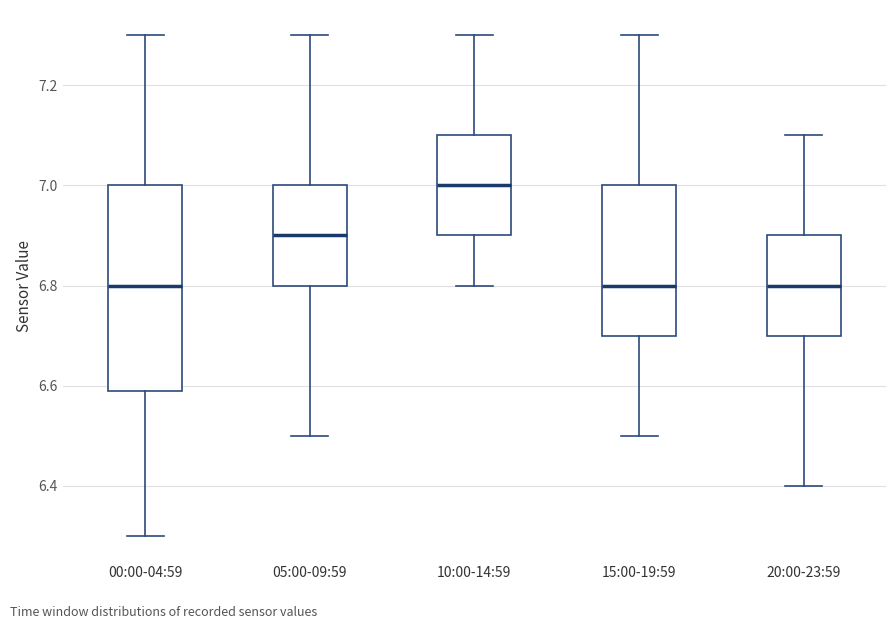

Where is the lower edge of the box for 20:00-23:59 on the y-axis? The values are not printed on the chart, so give them approximately, as read against the axis.

6.7